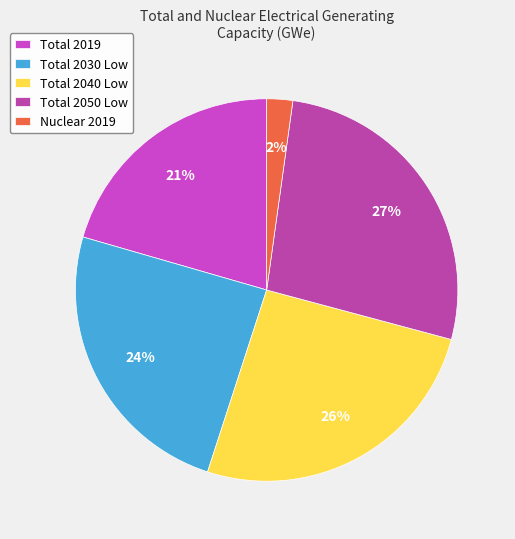

What is the change in value from Total 2019 to Total 2050 Low?

+317